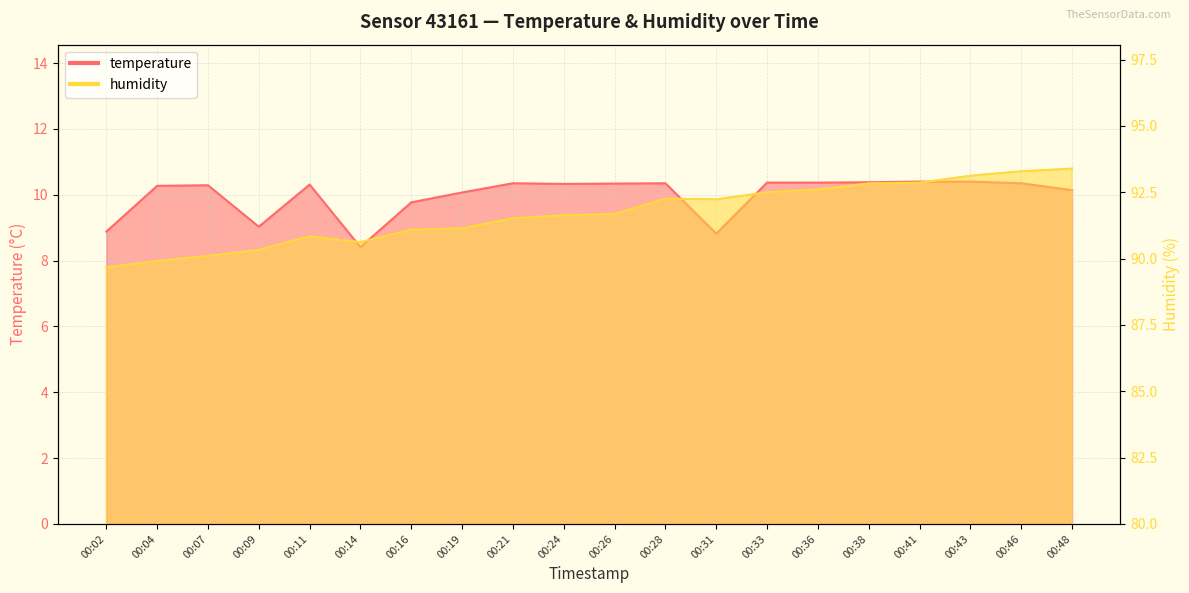

List the labels in order of humidity value, largest first.

00:48, 00:46, 00:43, 00:41, 00:38, 00:36, 00:33, 00:28, 00:31, 00:26, 00:24, 00:21, 00:19, 00:16, 00:11, 00:14, 00:09, 00:07, 00:04, 00:02